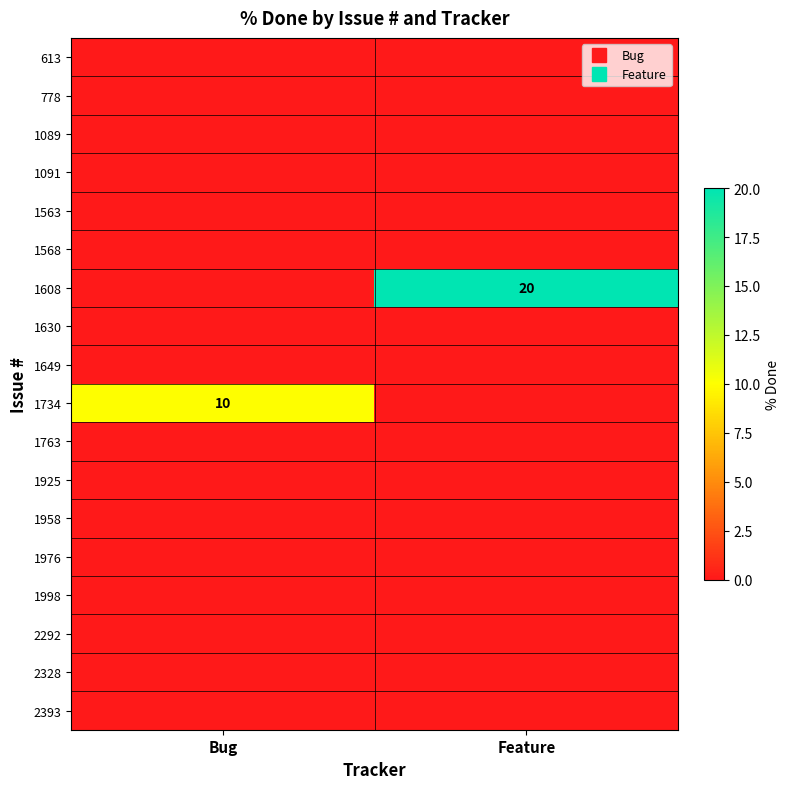

Which label corresponds to the largest value in the chart?

Feature